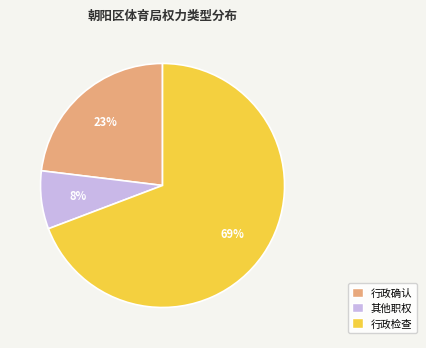

To the nearest percent, what is the combined percentage of 行政检查 and 行政确认?

92%